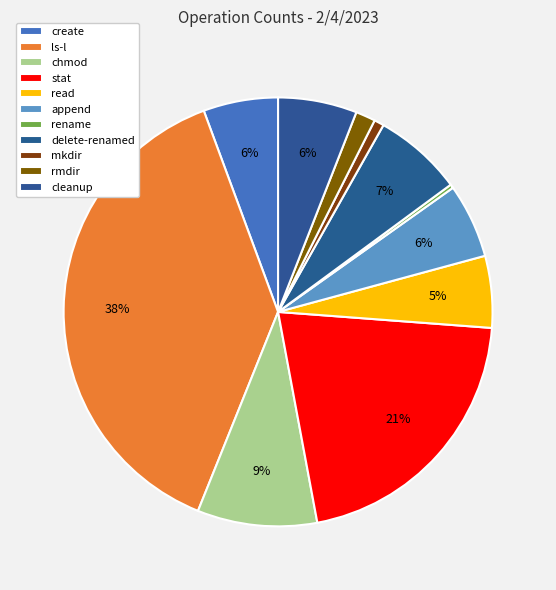

Combined, do read and create account for over 50%?

No